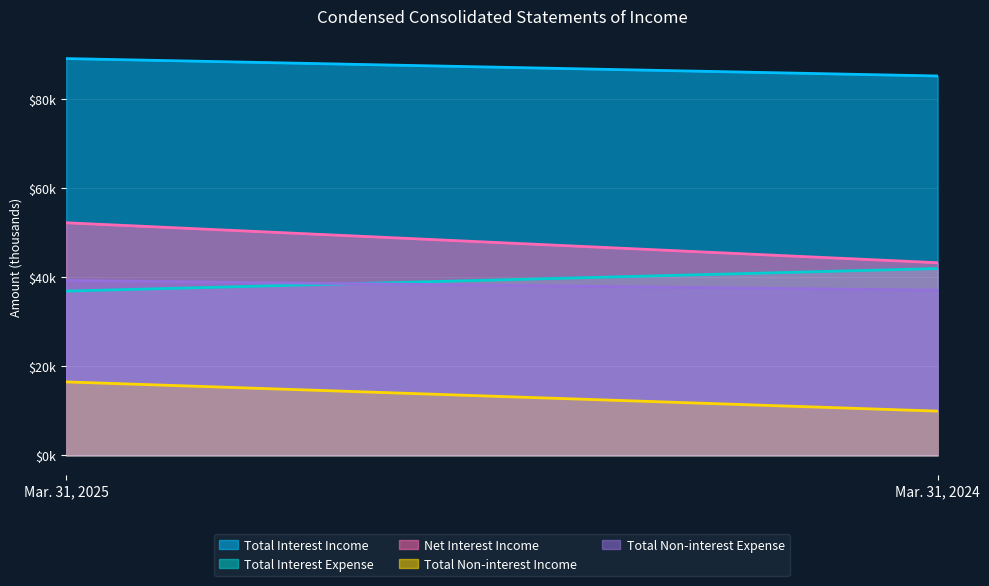

True or false: Net Interest Income has a value of 43288 at Mar. 31, 2024.

True